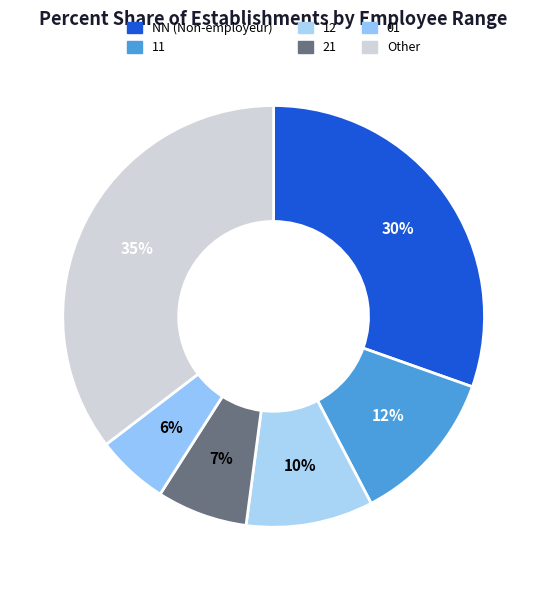

What is the smallest slice in the pie chart?

01